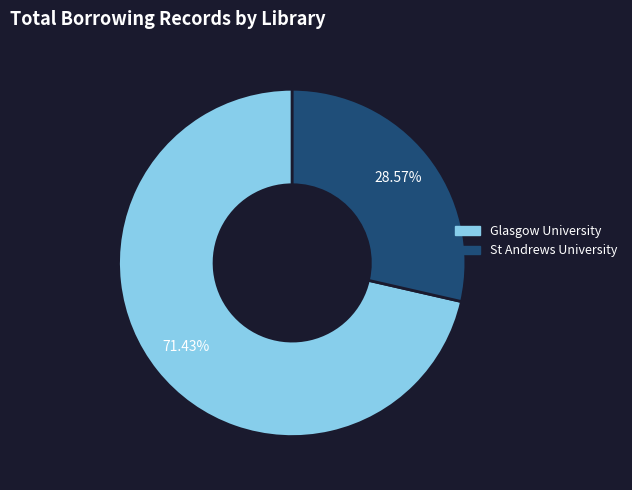

Does any single category account for the majority?

Yes